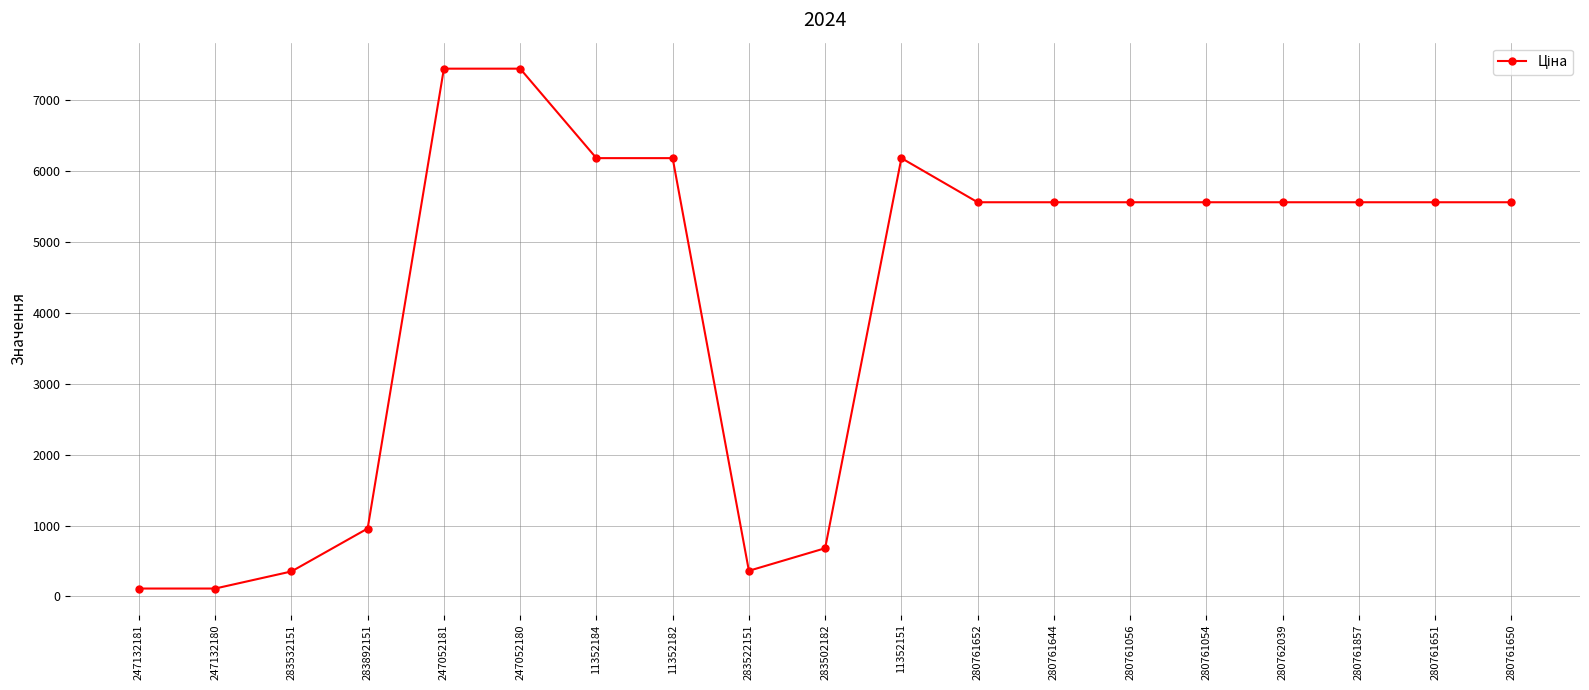

What position from the left is 247052181?

5